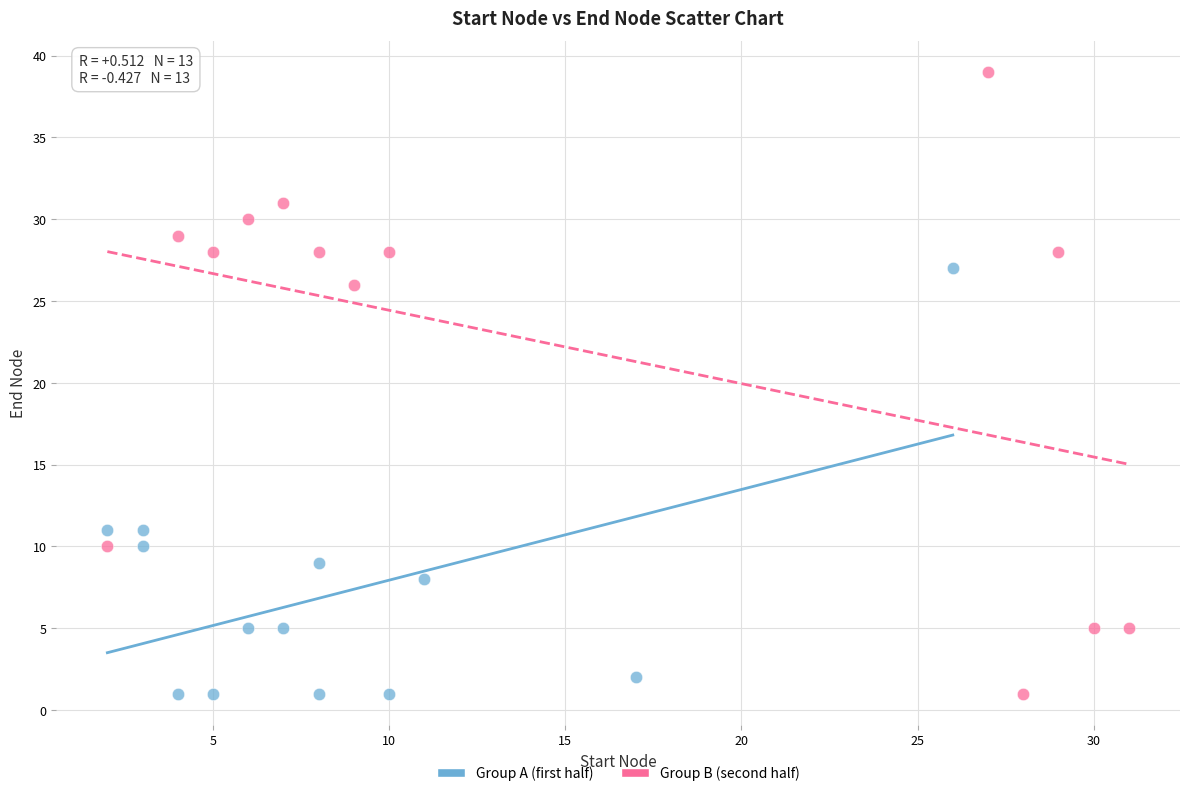

Which series has the widest spread of Y values?

Group B (second half)